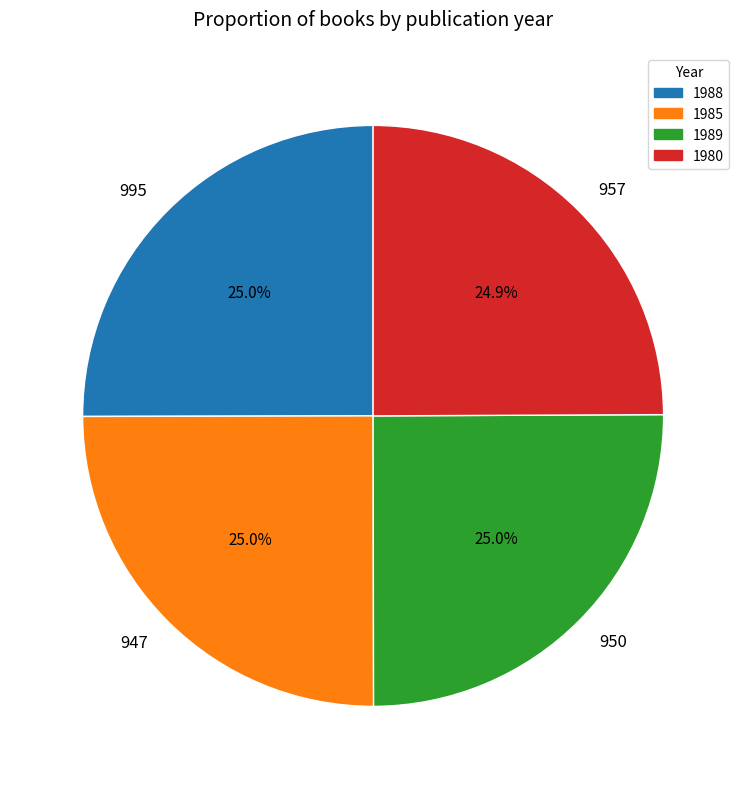

Does 947 represent more than half of the total?

No